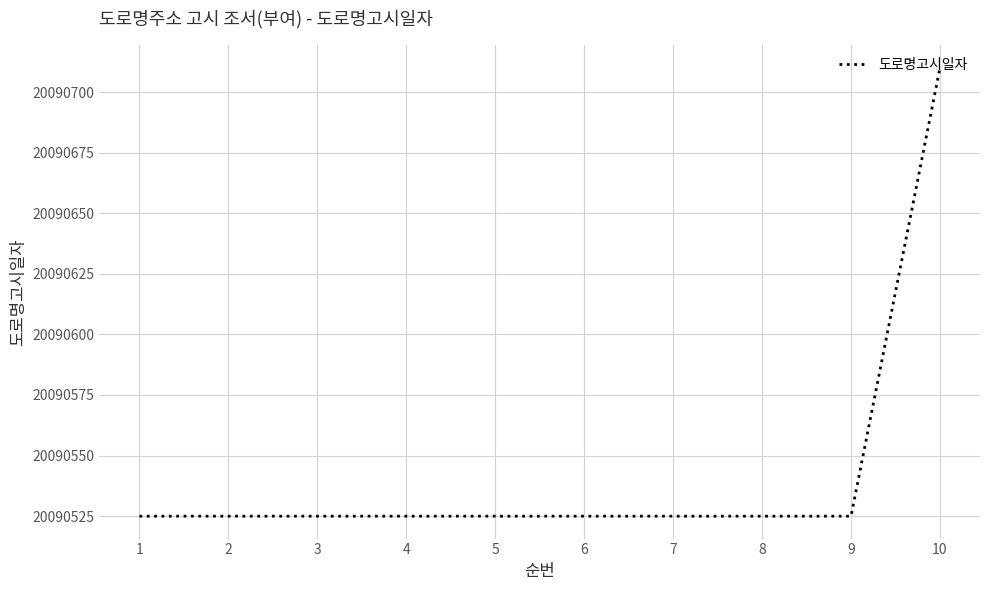

Reading left to right, what are all the values shown in this chart?

20090525	20090525	20090525	20090525	20090525	20090525	20090525	20090525	20090525	20090710